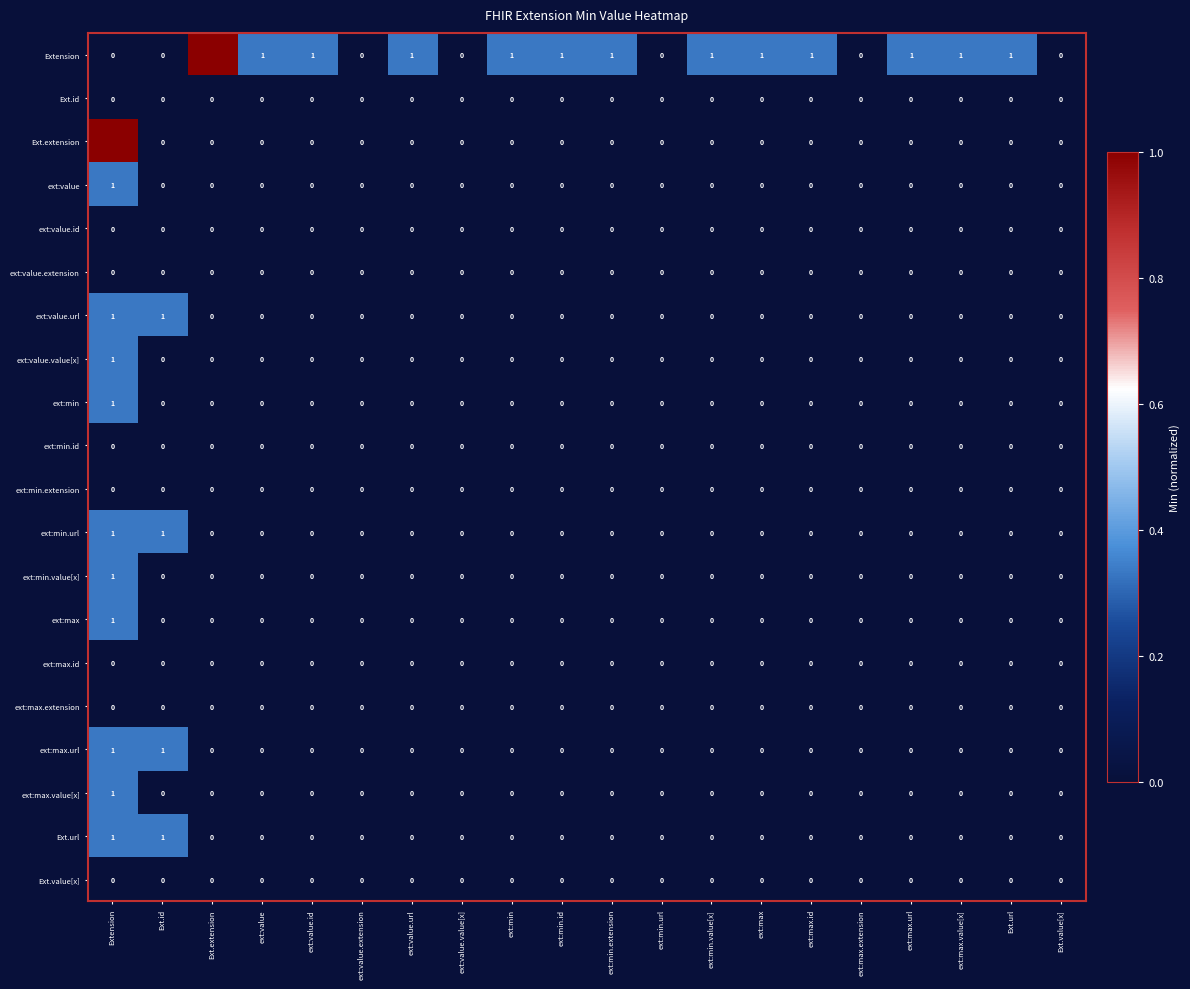

What is the total value across all series at Ext.url?

1